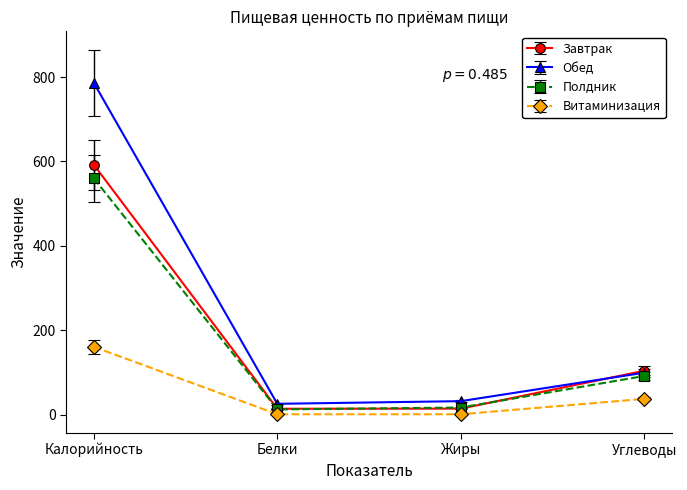

At which label is Обед closest to 406?

Углеводы